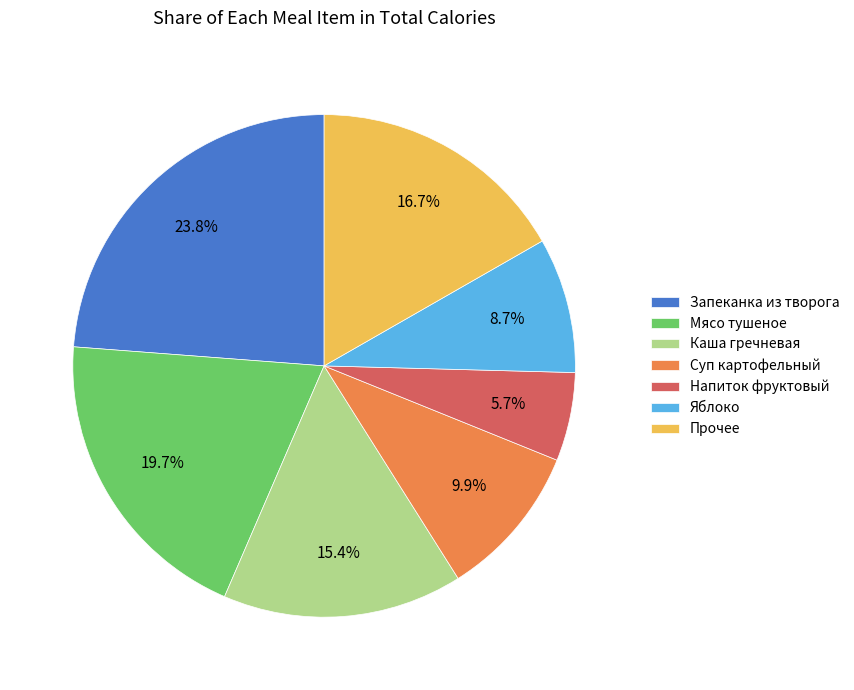

Is it true that Суп картофельный is 1% of the pie?

False